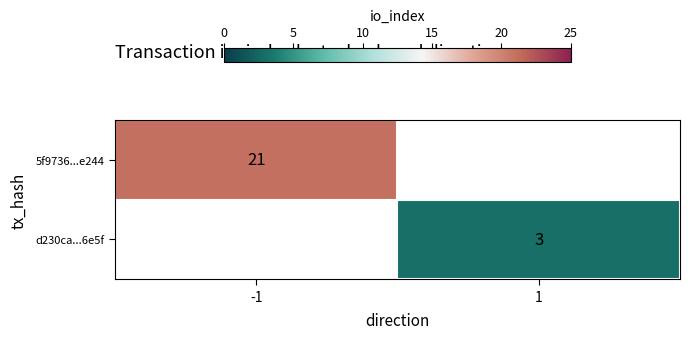

Which has a higher value, 1 or -1?

-1